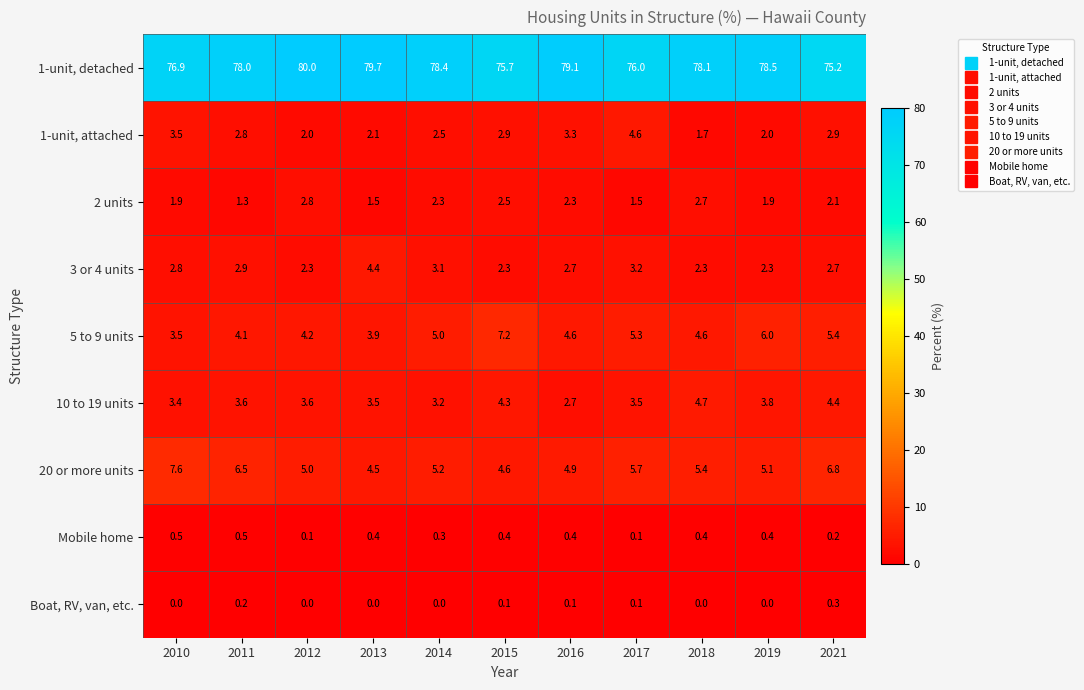

At which category does the chart reach its peak across all series?

2012